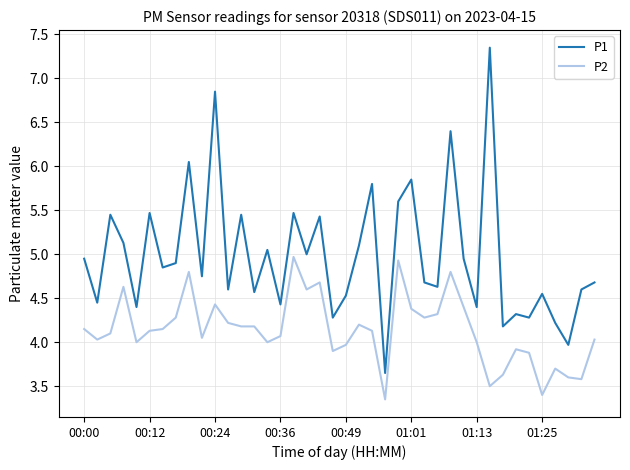

List the series in order of their overall mean, lowest first.

P2, P1